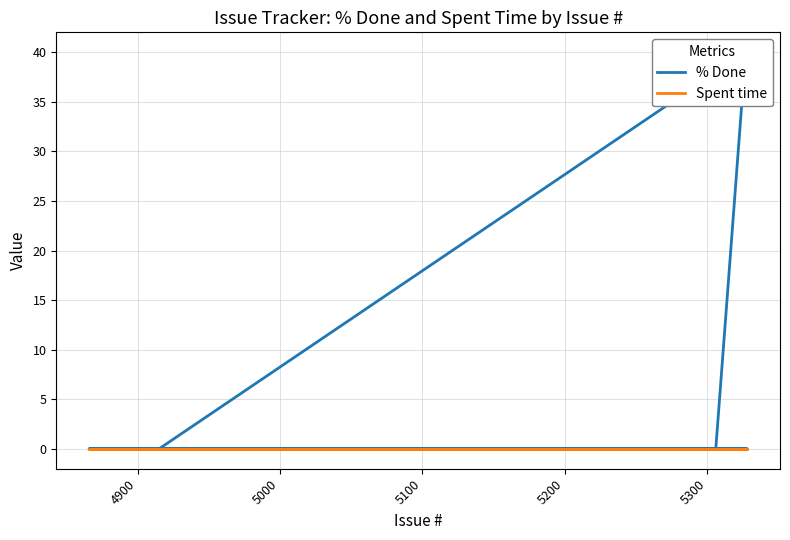

Which series has the largest range (max minus min)?

% Done